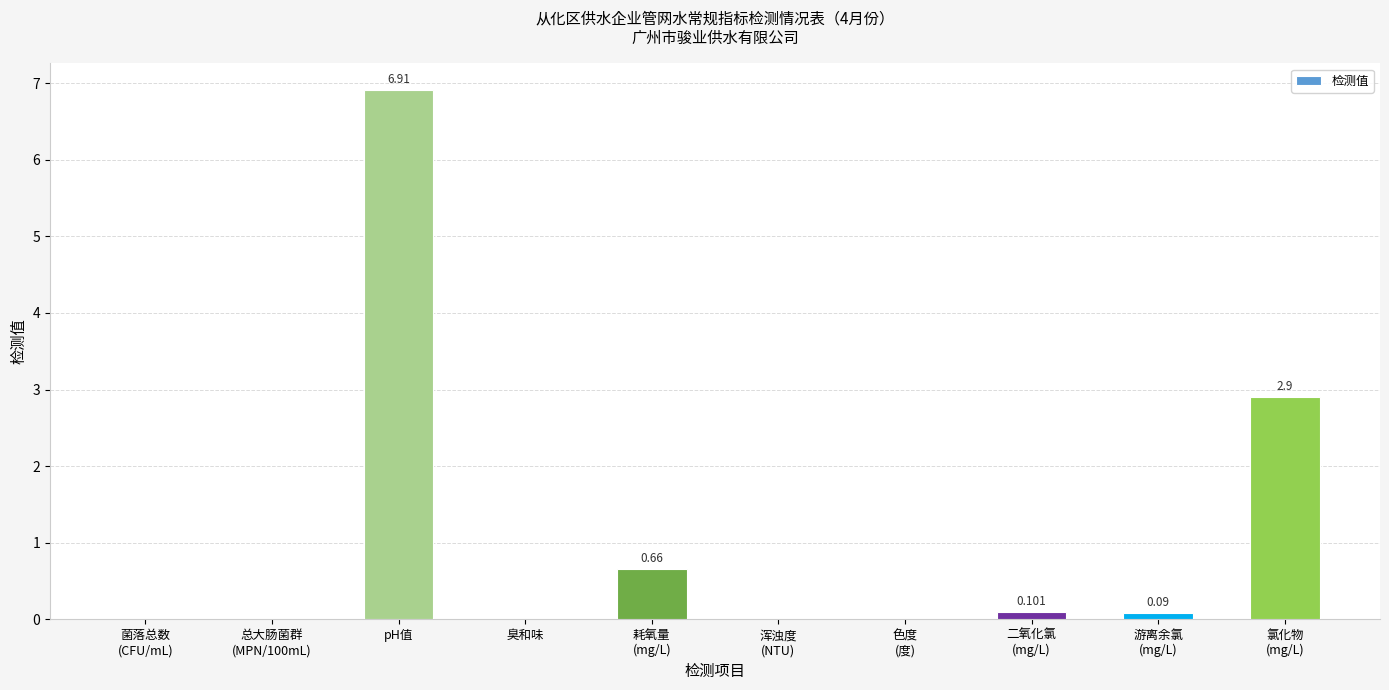

At which category does the chart reach its peak across all series?

pH值